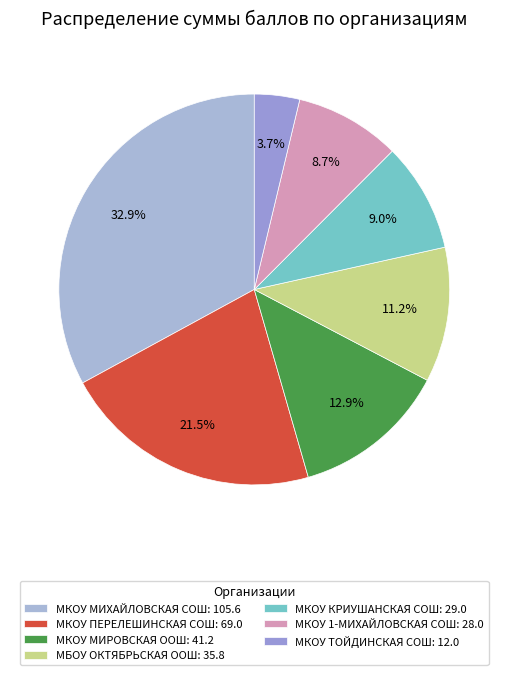

Is there a majority slice in this chart?

No